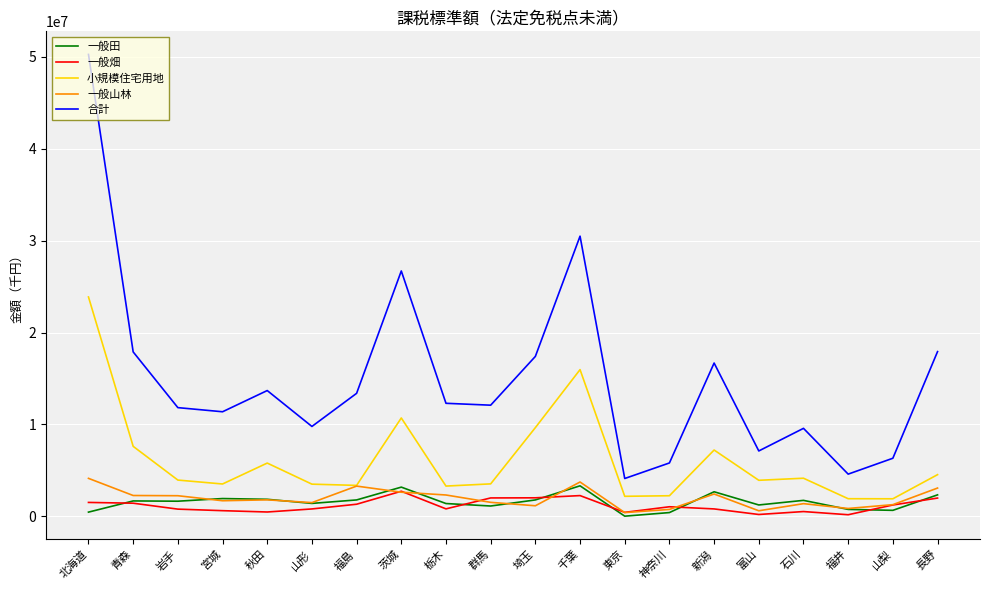

What is the greatest value displayed?

50263187